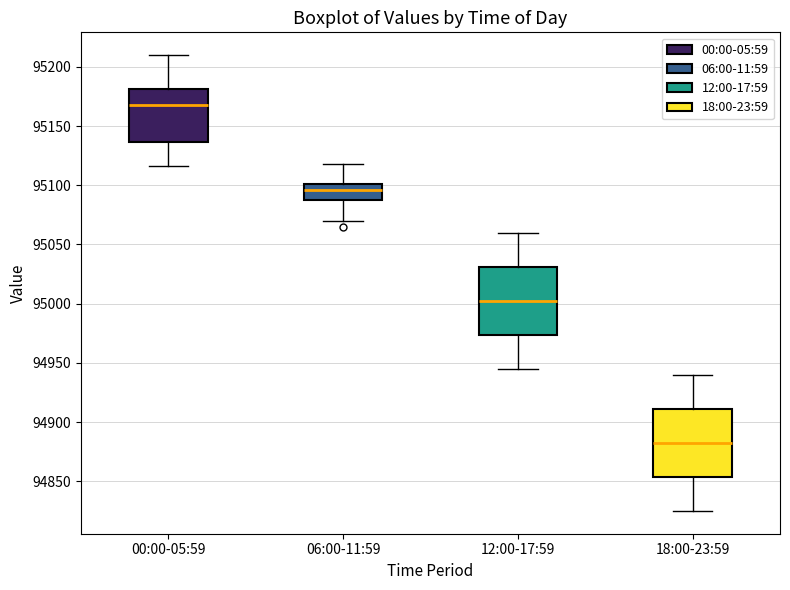

Which box's median line is the highest?

00:00-05:59